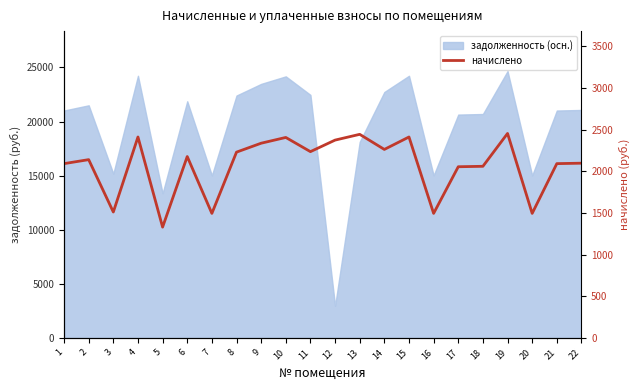

Where is the first local maximum?

2